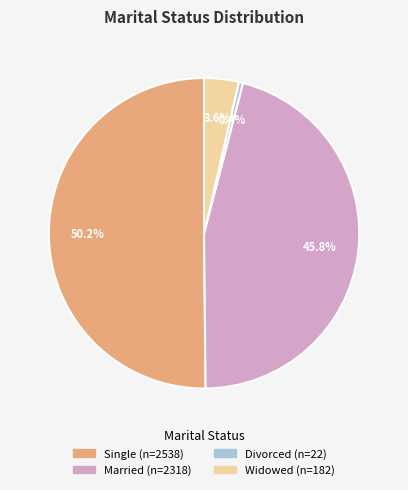

To the nearest percent, what is the difference between the Married and Widowed slice percentages?

42%